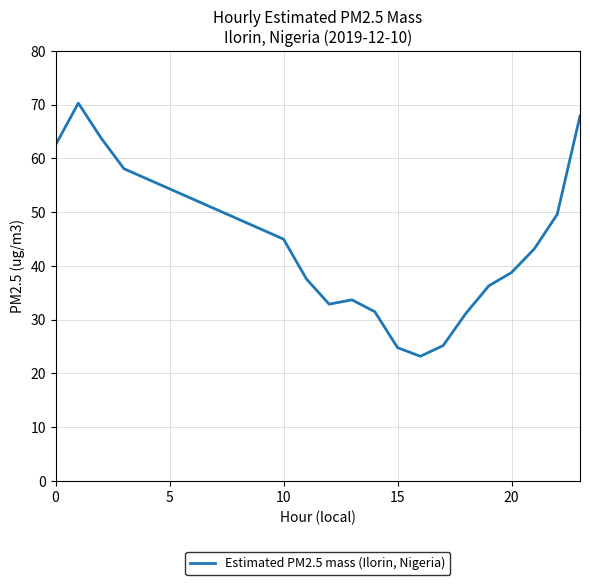

Is this an area chart (filled region under the line)?

No